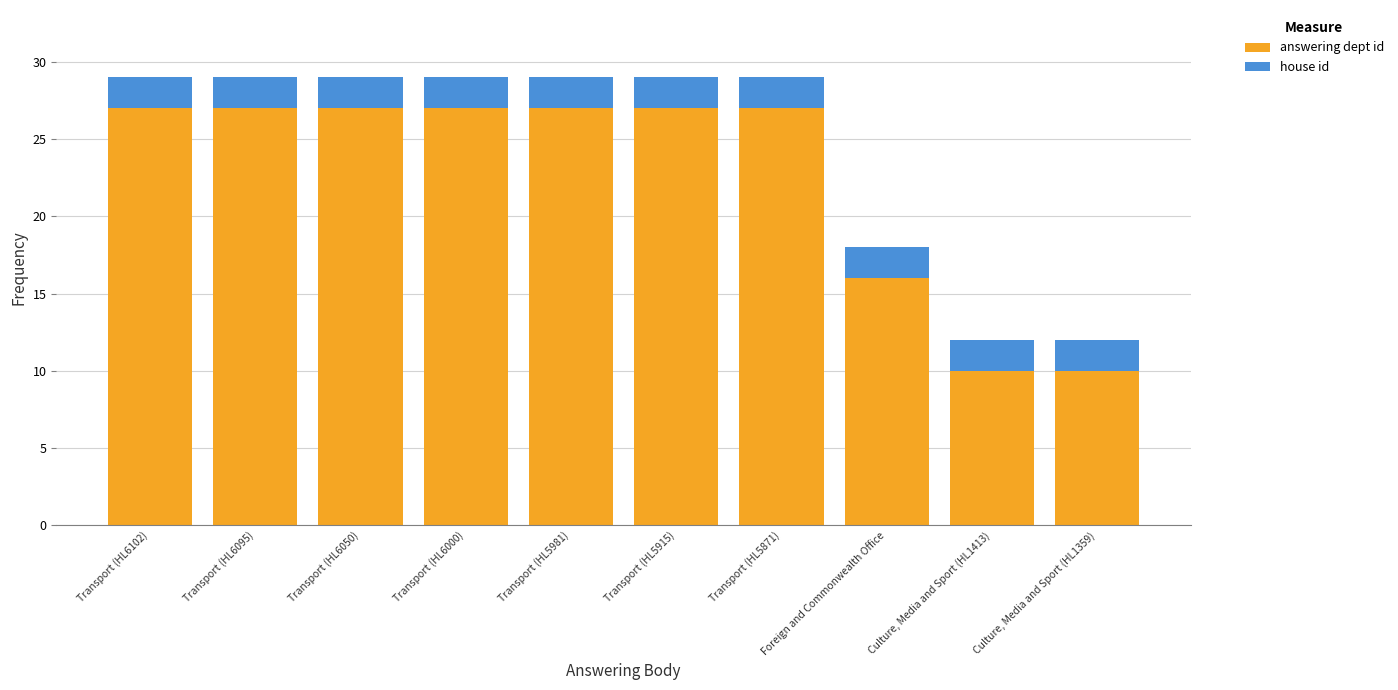

At which label is answering dept id closest to 18?

Foreign and Commonwealth Office